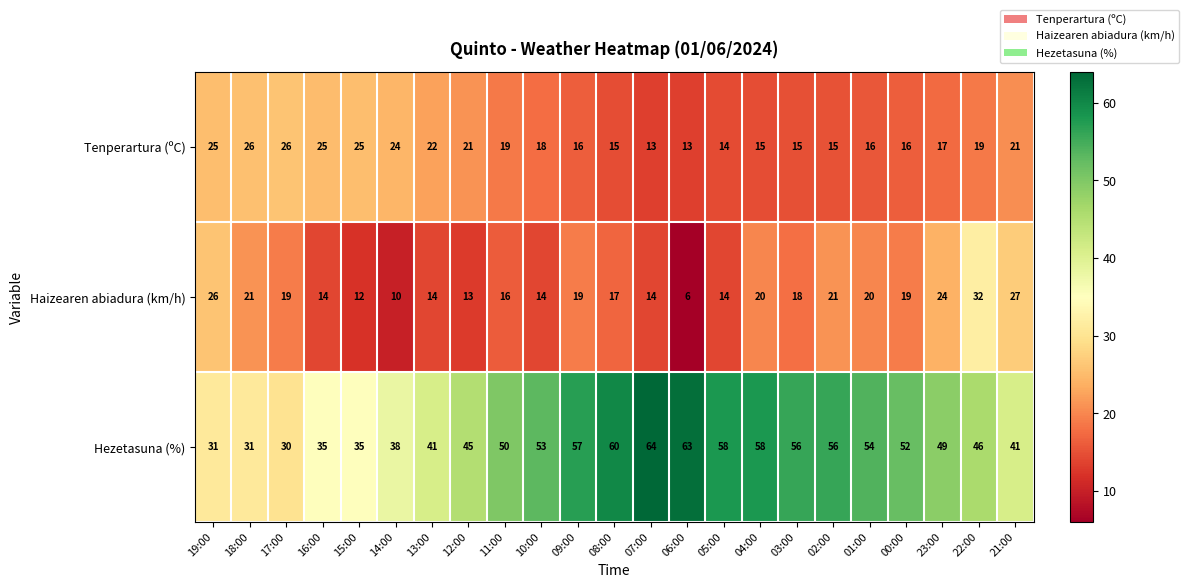

What is the difference between the second highest and minimum values in the Haizearen abiadura (km/h) series?

21